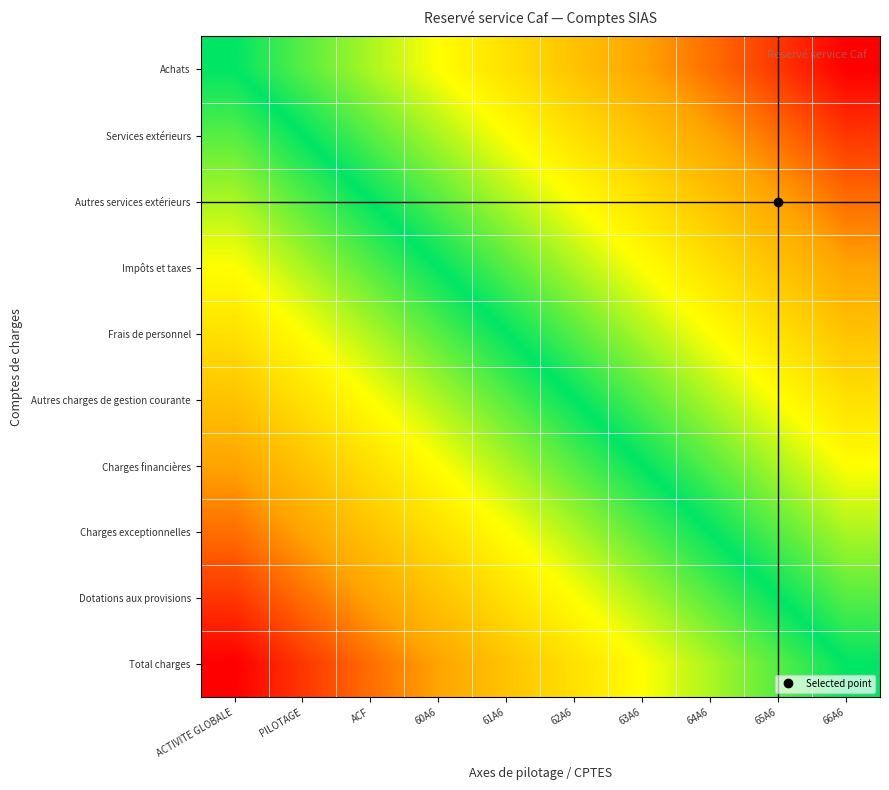

At how many categories does at least one series exceed 0?

9